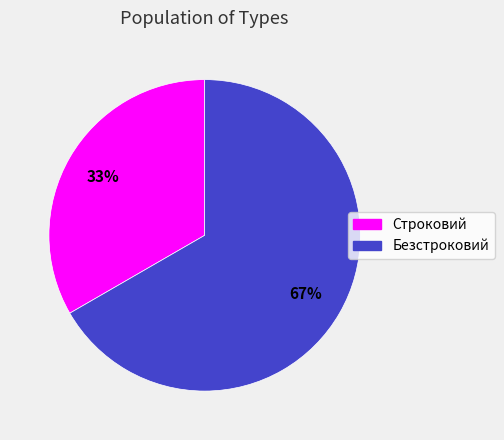

To the nearest percent, what percentage of the pie is Безстроковий?

67%